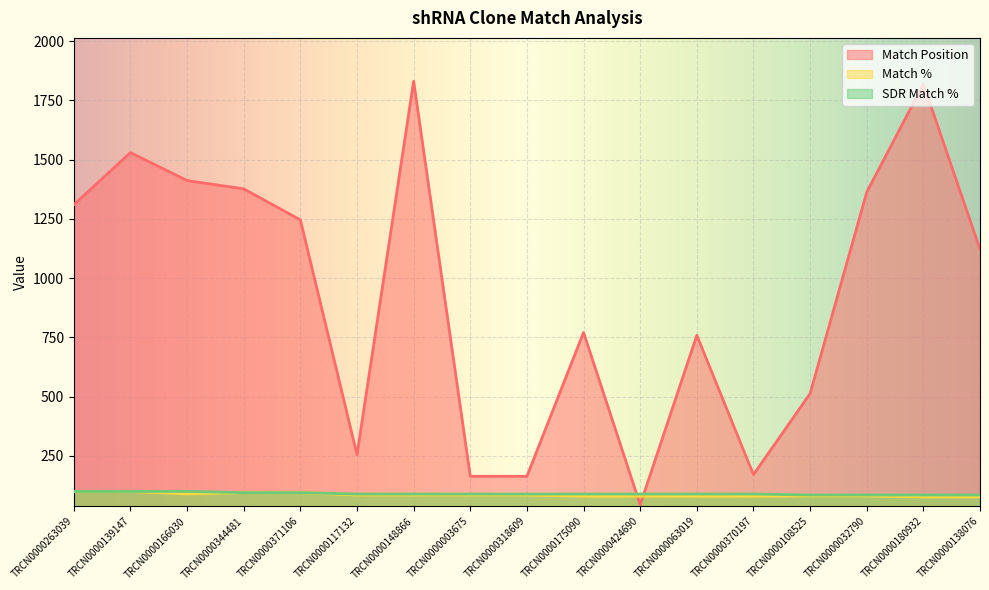

What are all the series names shown in the legend?

Match Position, Match %, SDR Match %